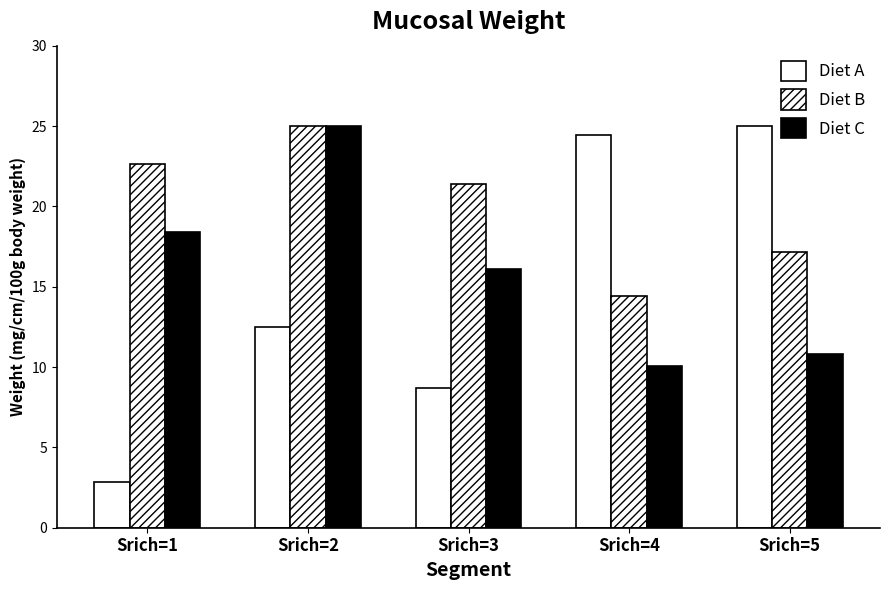

Reading right to left, list all the values displayed in this chart.

Stot/b: Srich=5=25.0	Srich=4=24.5	Srich=3=8.7	Srich=2=12.5	Srich=1=2.8
CWMmonths to sexual mature/b: Srich=5=17.2	Srich=4=14.5	Srich=3=21.4	Srich=2=25.0	Srich=1=22.7
CWMlength/b: Srich=5=10.8	Srich=4=10.1	Srich=3=16.1	Srich=2=25.0	Srich=1=18.4